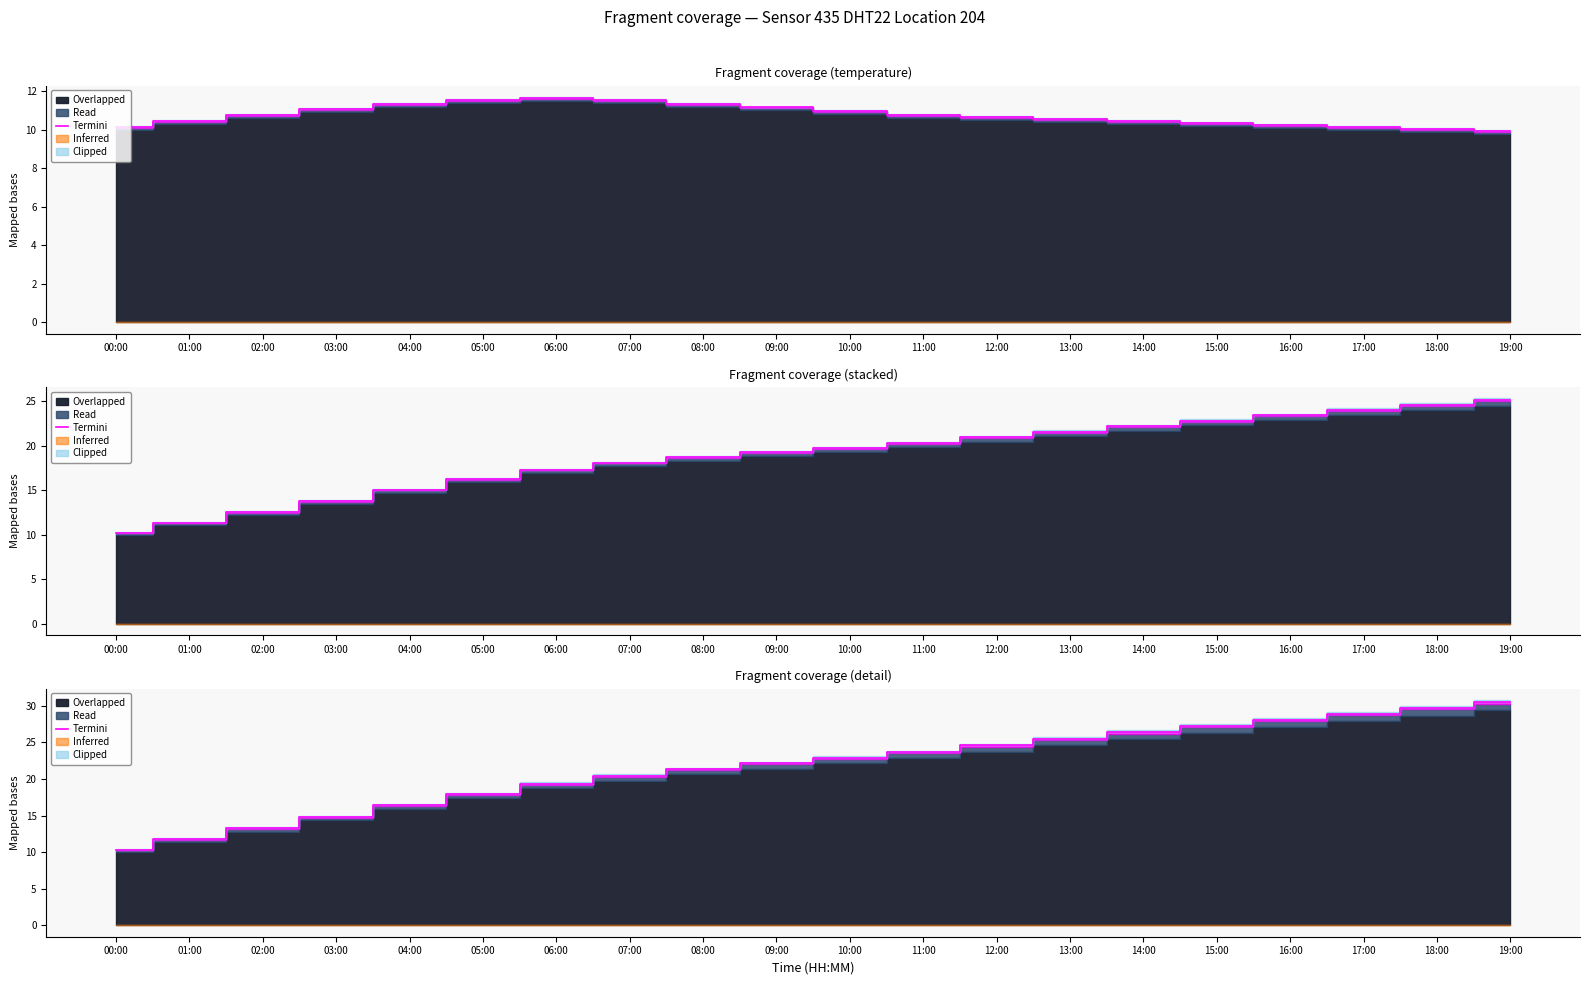

Which has a higher value, 09:00 or 11:00?

11:00